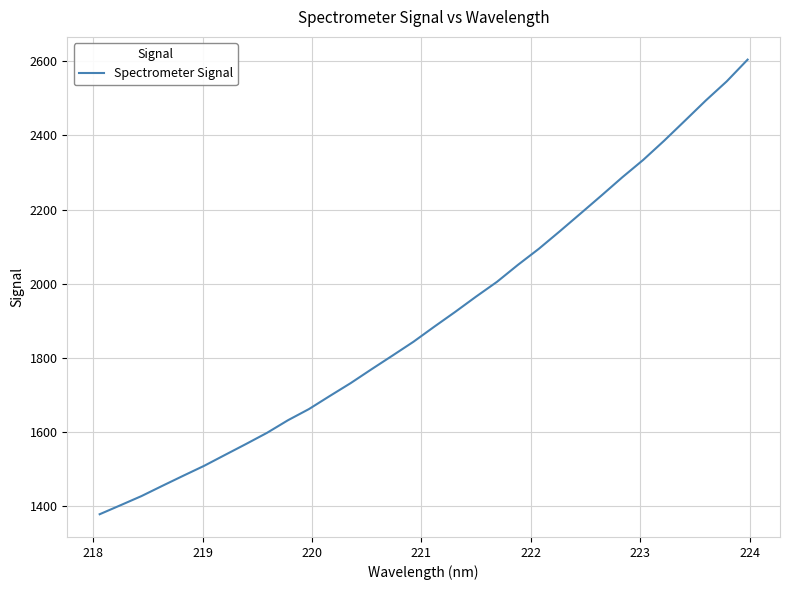

What is the greatest value displayed?

2604.1